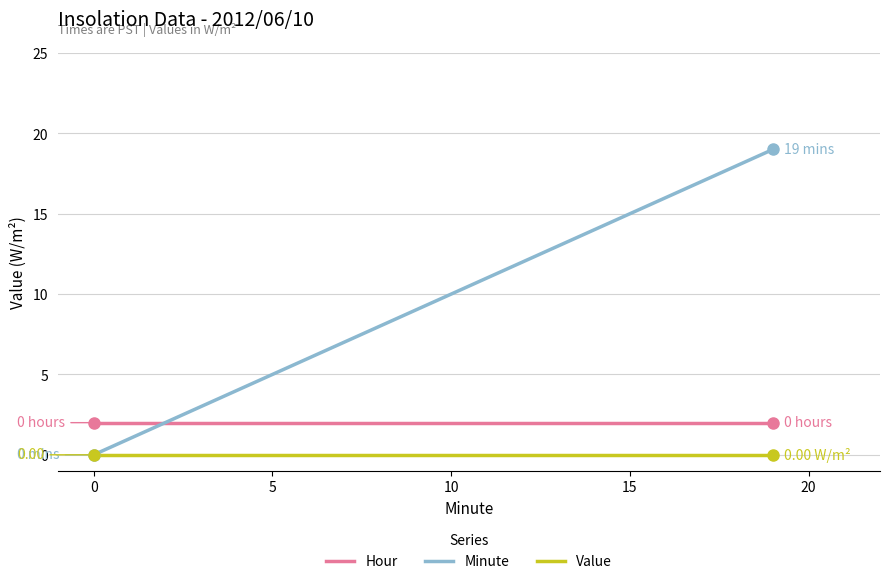

Which series has the largest total across all categories?

Minute